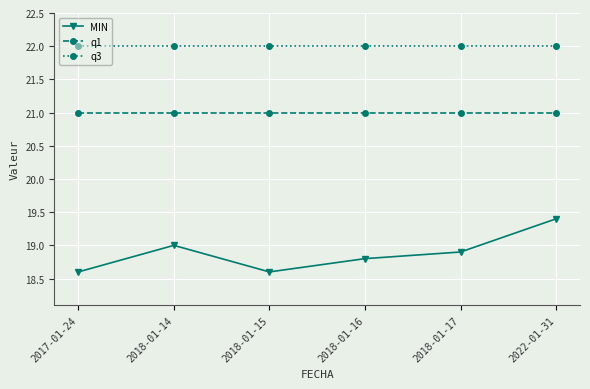

At 2022-01-31, list the series in order from smallest to largest.

MIN, q1, q3